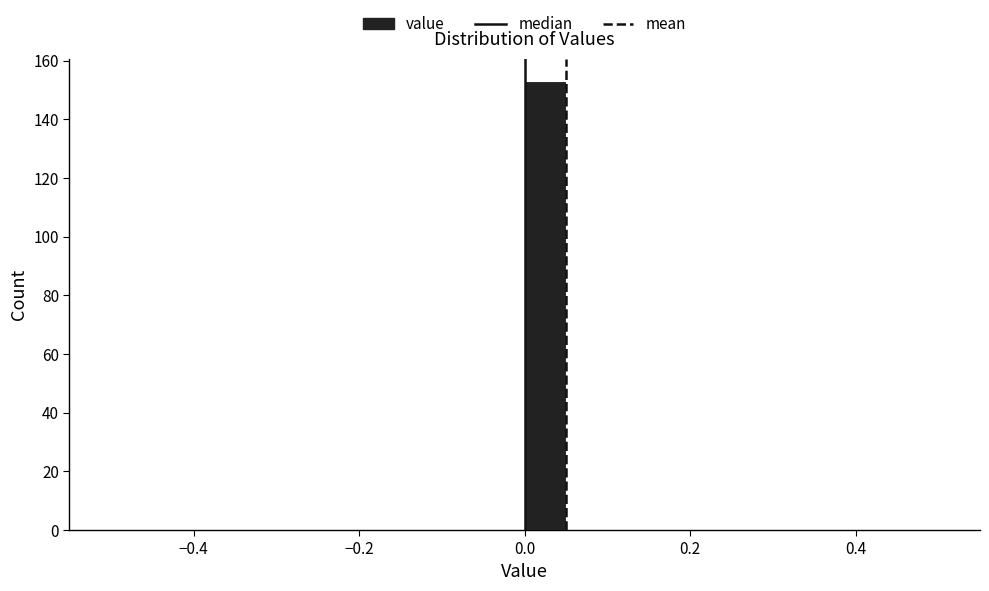

Read against the x-axis, roughly where is the centre of the tallest bar?

0.02